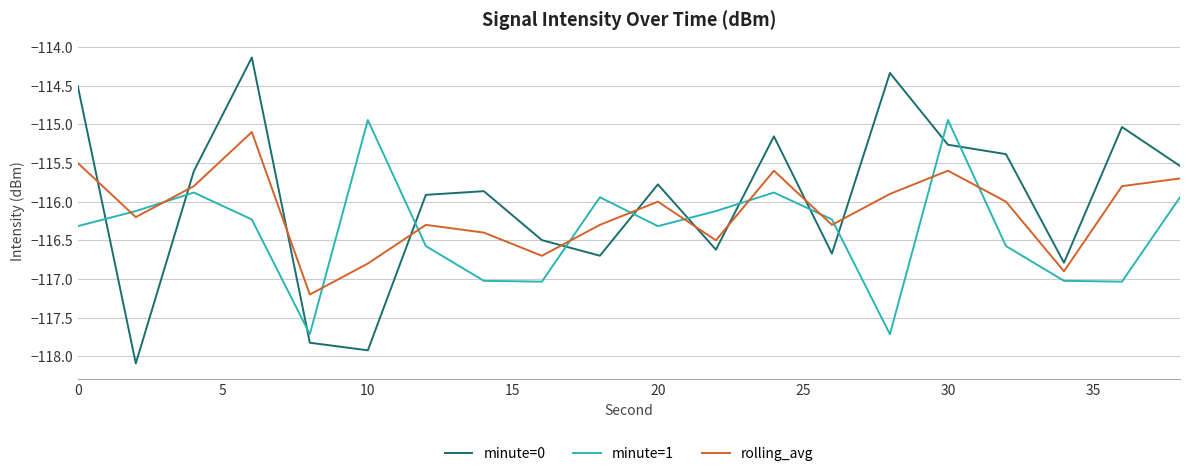

What is the minimum value for minute=0?

-118.1